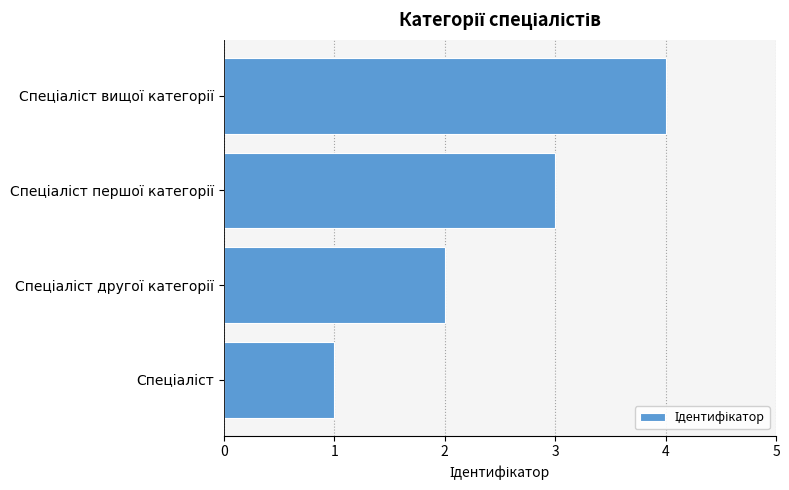

What is the greatest value displayed?

4